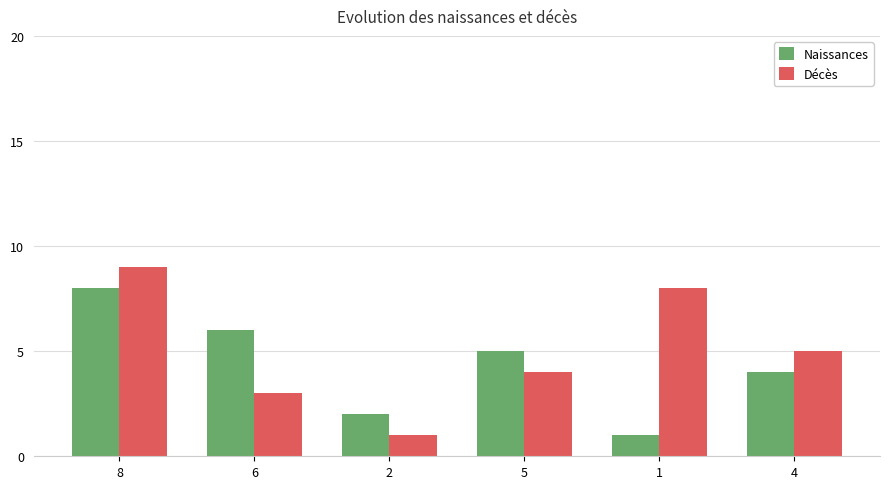

How many data points does each series have?

6